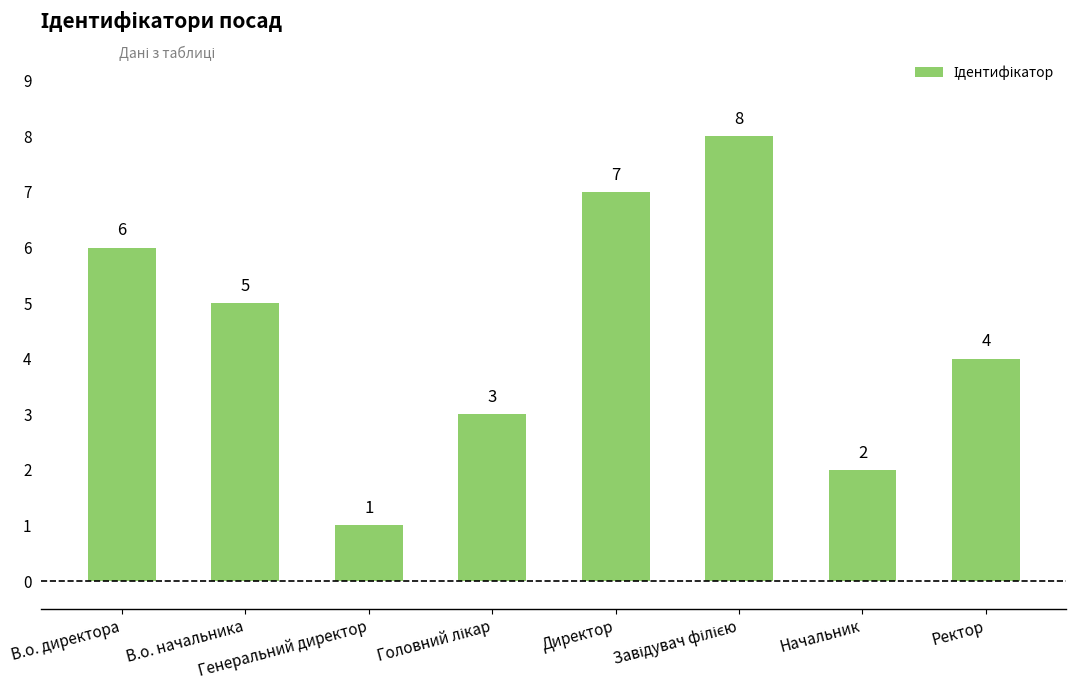

How many categories are shown in the chart?

8